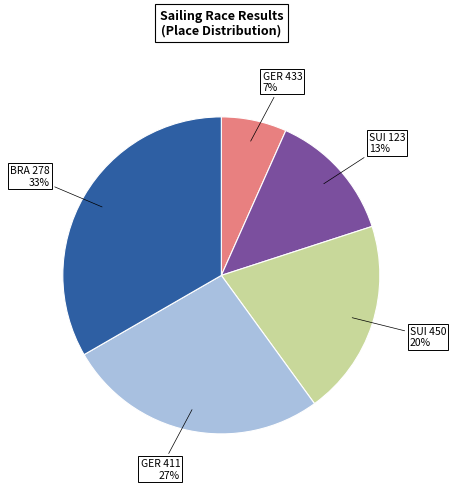

Do GER 411 and SUI 123 together represent more than half of the pie?

No